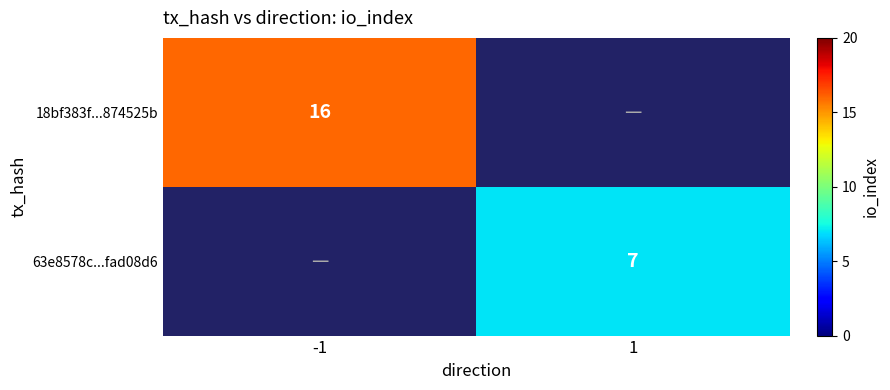

Is it true that 63e8578c...fad08d6 equals 12 at 1?

False